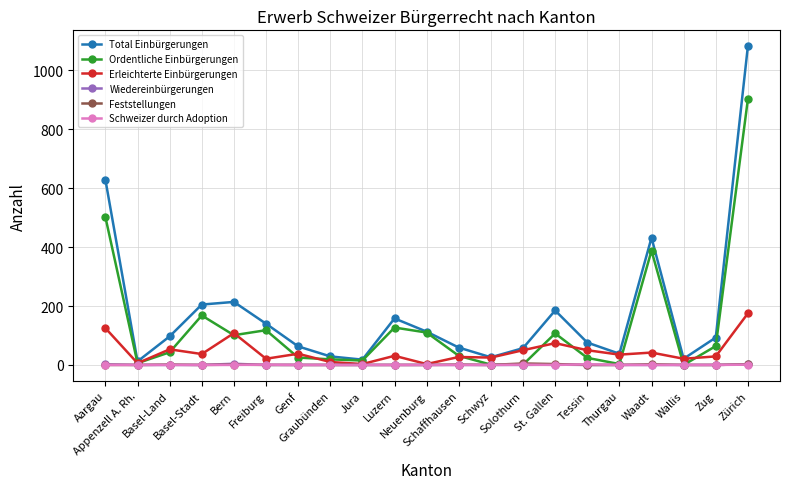

True or false: Feststellungen has more than 2 points higher than both neighbors.

True